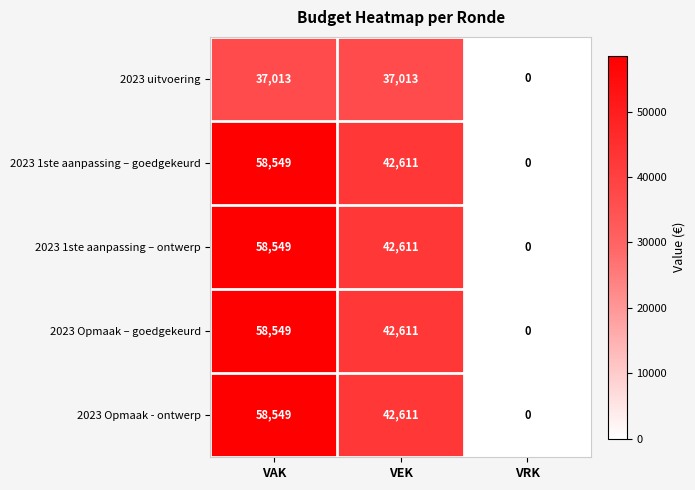

Is it true that 2023 Opmaak - ontwerp equals -25897 at VRK?

False